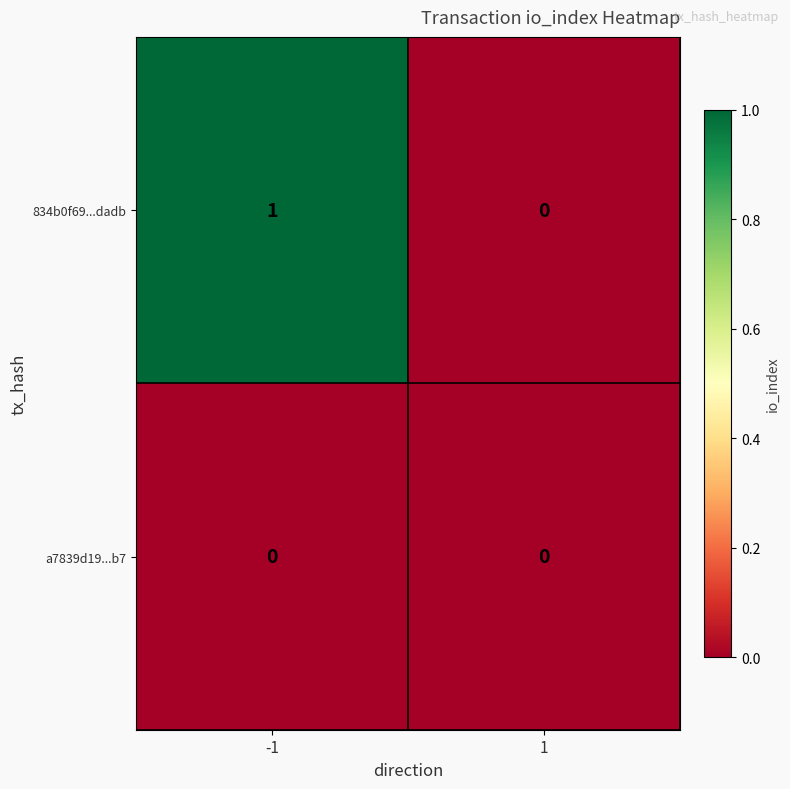

The value of 834b0f69...dadb at -1 is 1. True or false?

True